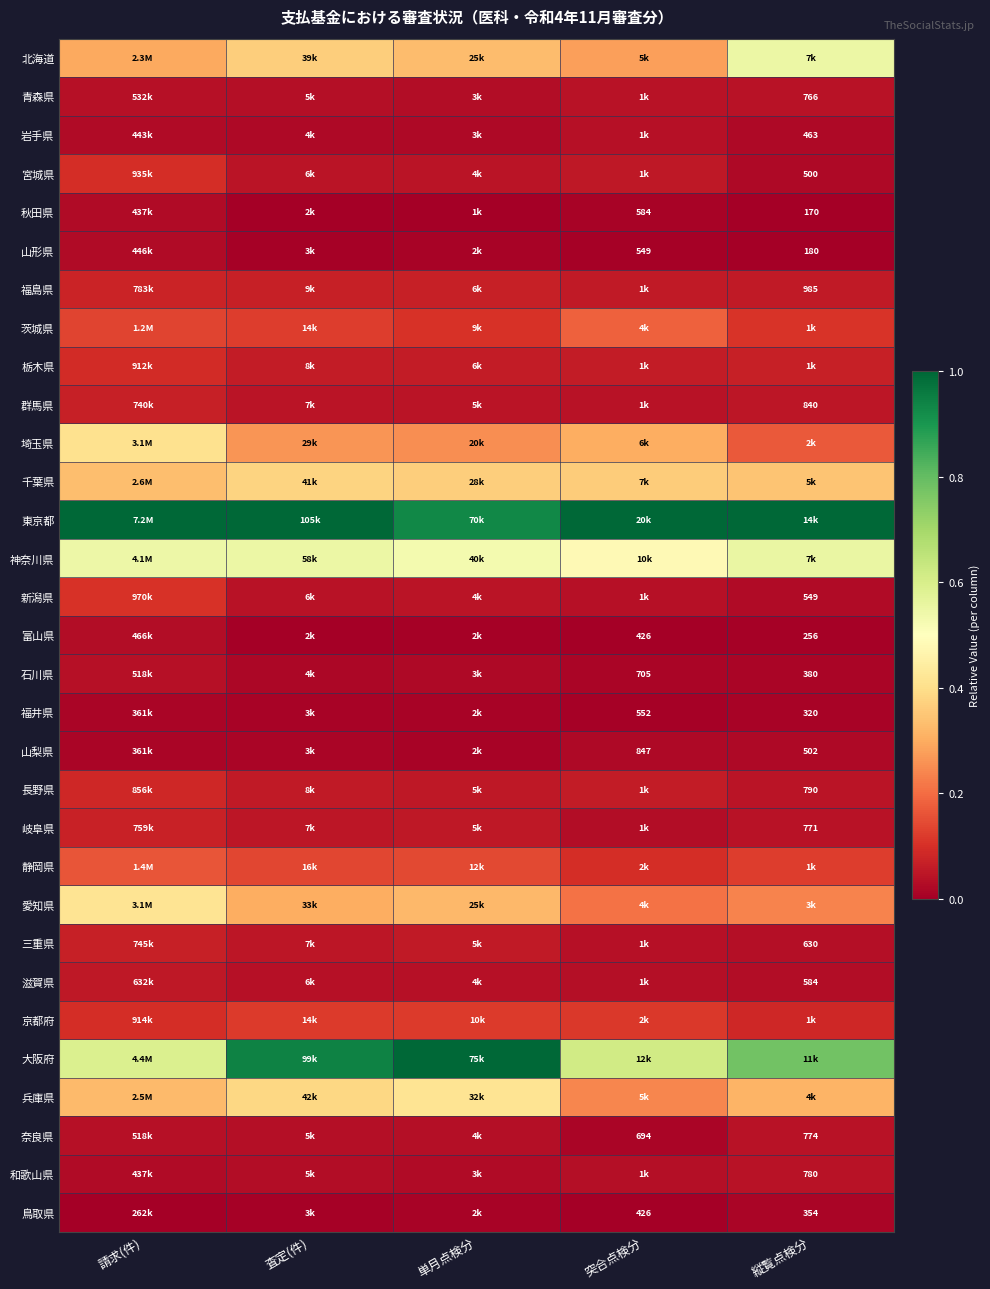

Is it true that 東京都 equals 1.0 at 請求(件)?

True